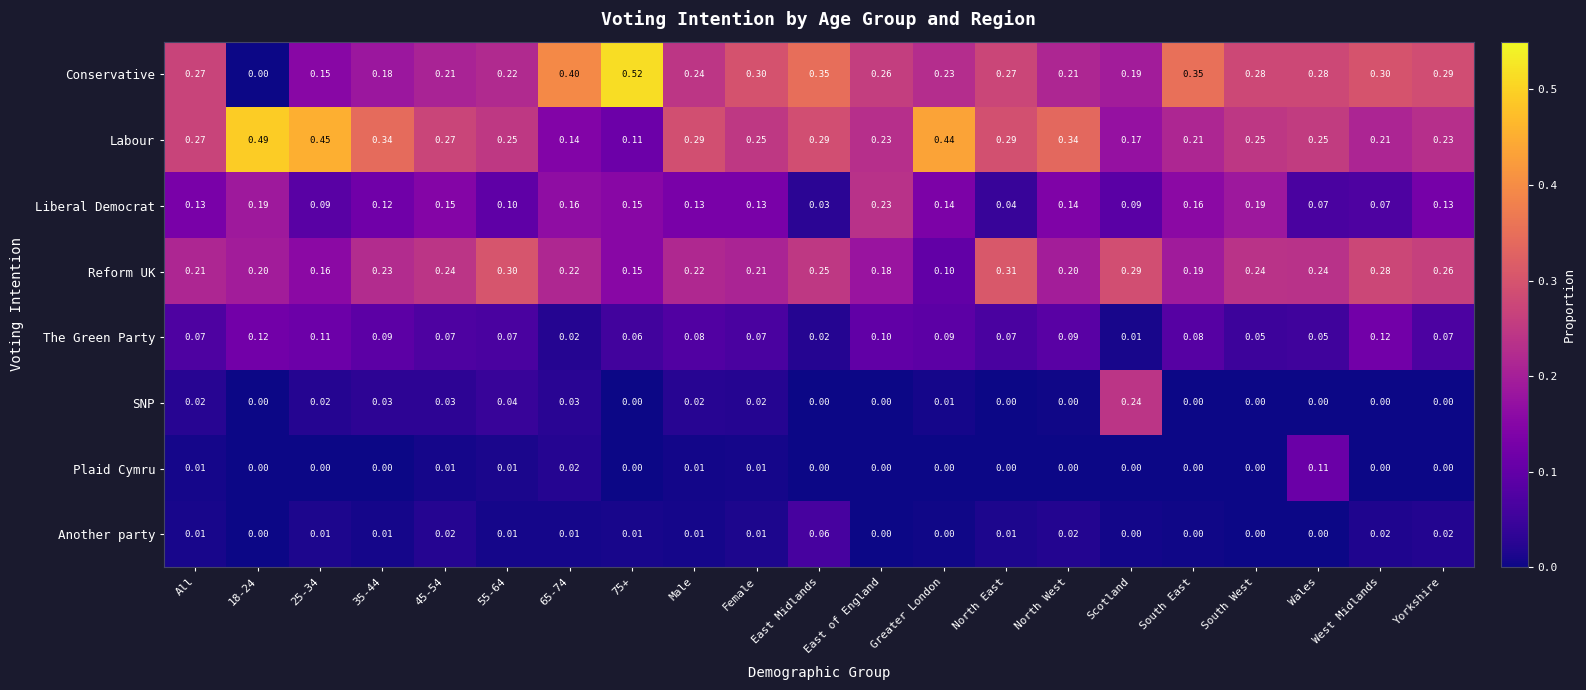

At which label is Reform UK closest to 0?

Greater London